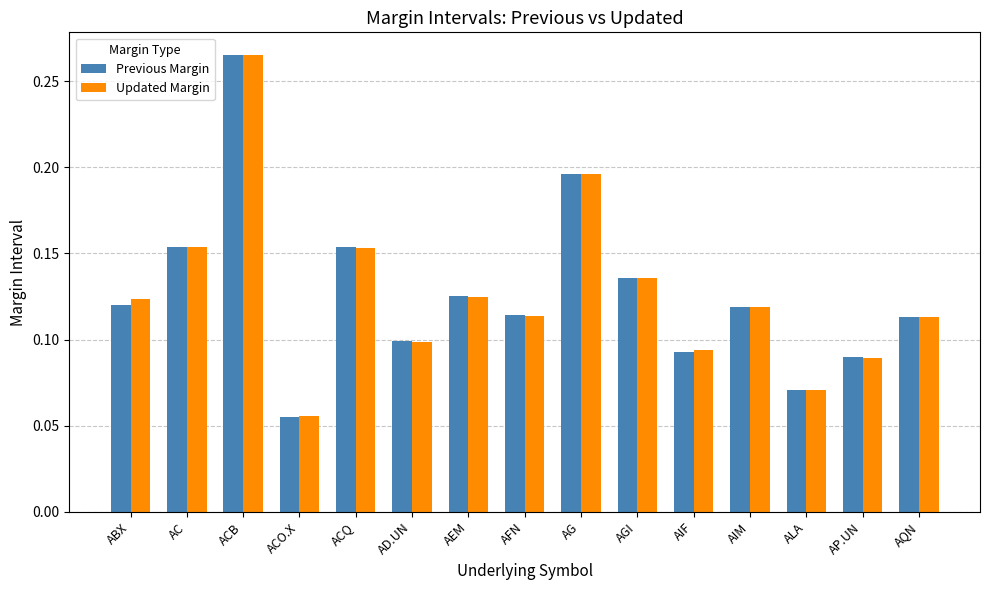

At which label does Updated Margin reach its peak?

ACB